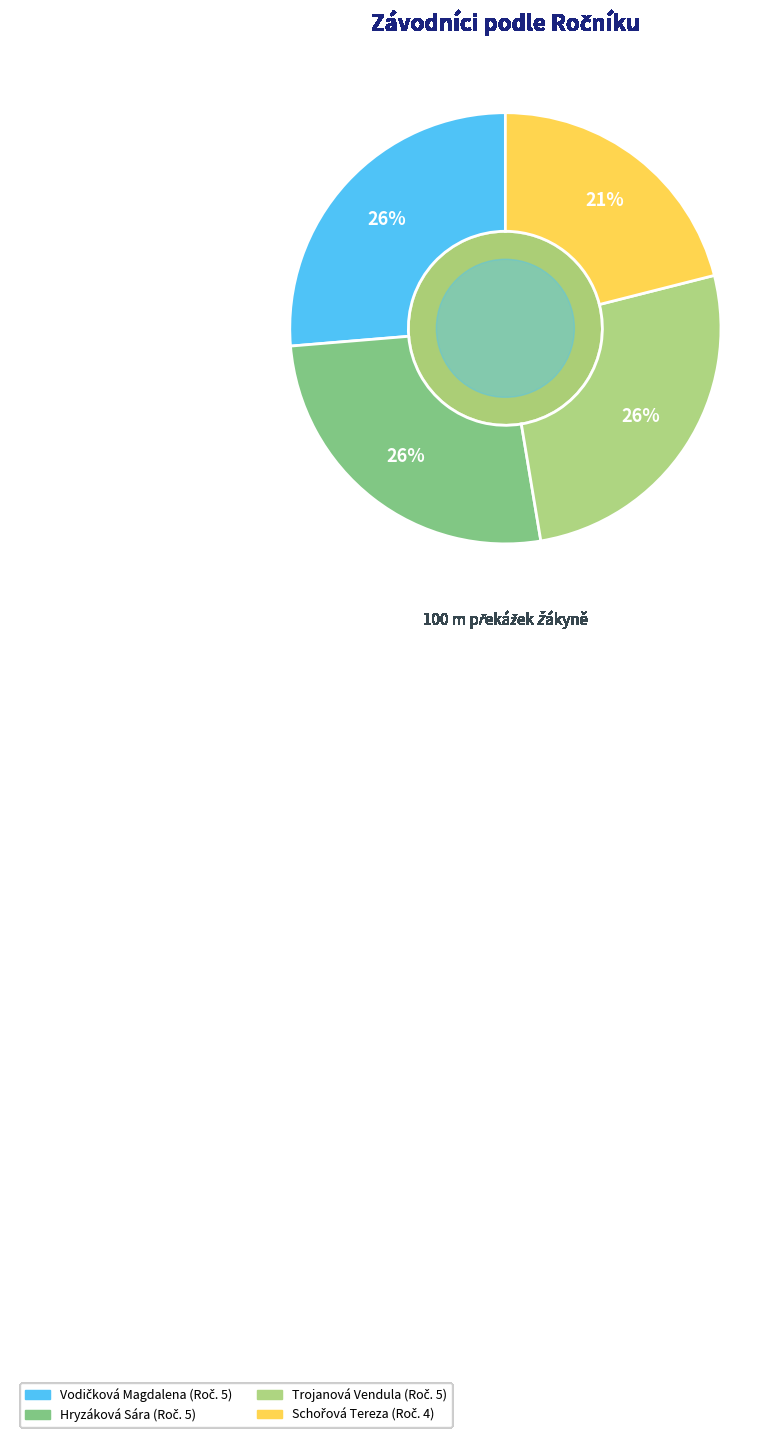

Is there any slice that represents more than half of the pie?

No